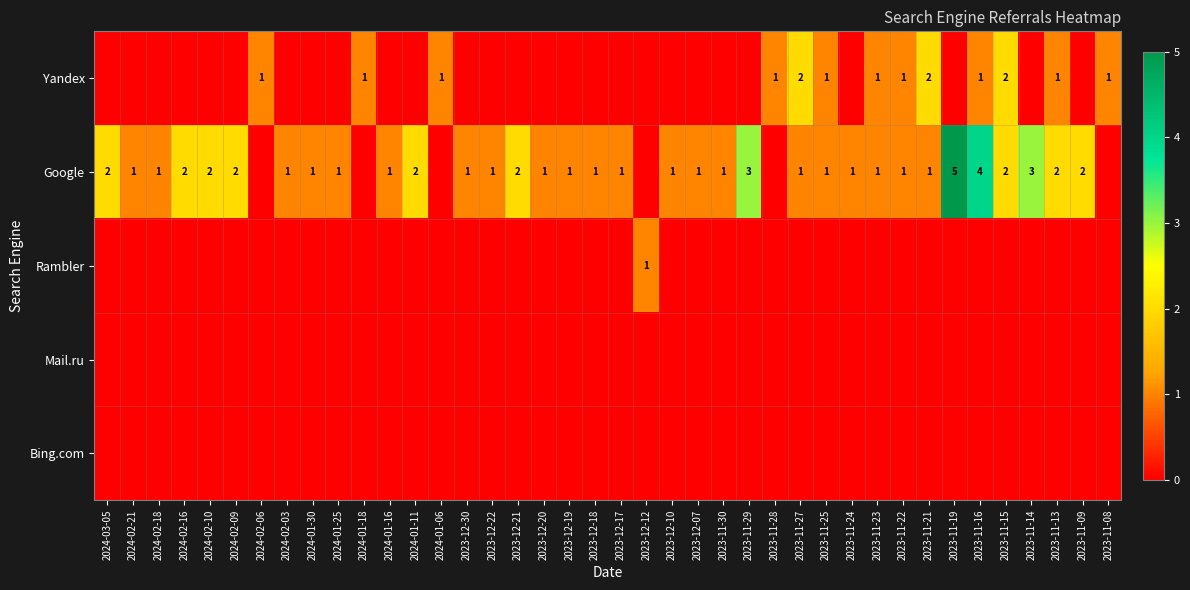

At which category does the chart reach its minimum across all series?

2024-03-05